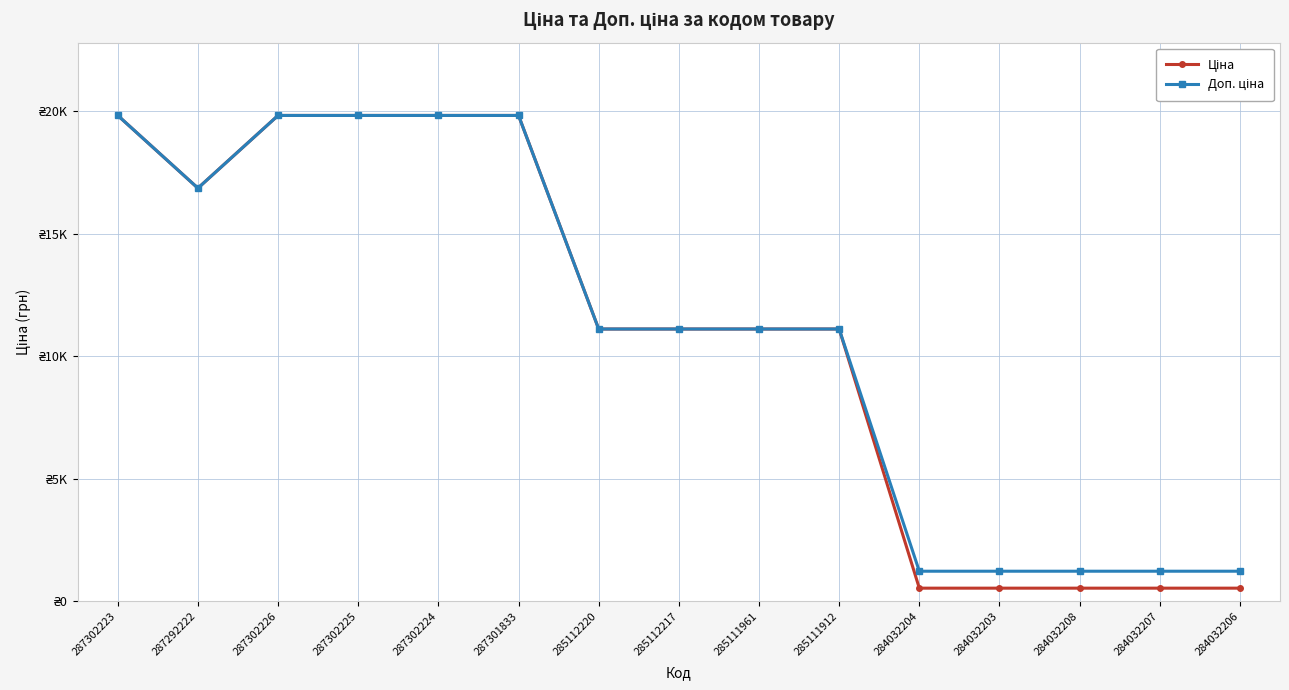

Reading left to right, what are all the values shown in this chart?

Ціна: 19831.1	16863.2	19831.1	19831.1	19831.1	19831.1	11113.6	11113.6	11113.6	11113.6	535.4	535.4	535.4	535.4	535.4
Доп. ціна: 19831.1	16863.2	19831.1	19831.1	19831.1	19831.1	11113.6	11113.6	11113.6	11113.6	1227.2	1227.2	1227.2	1227.2	1227.2